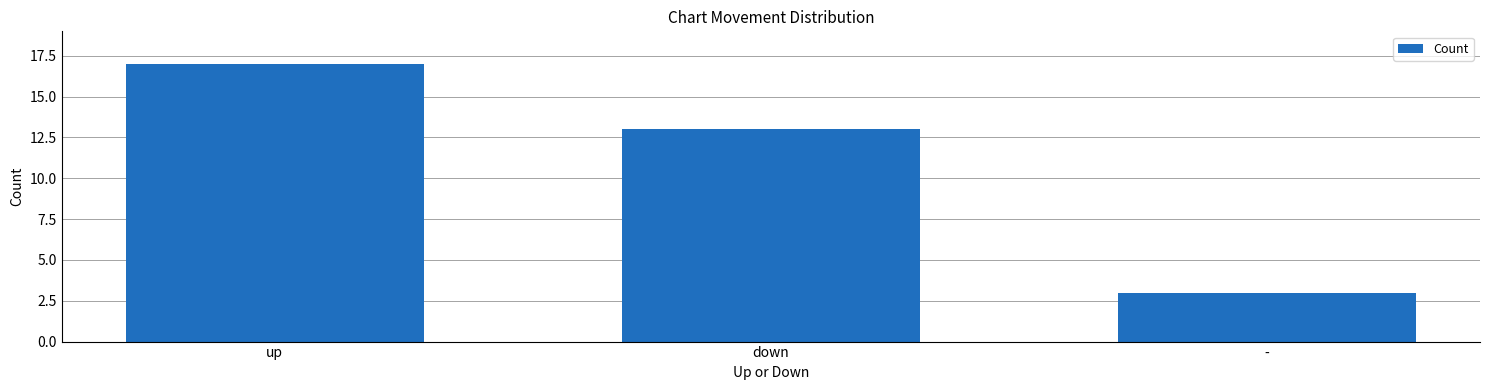

What is the label of the 3rd bar from the right?

up